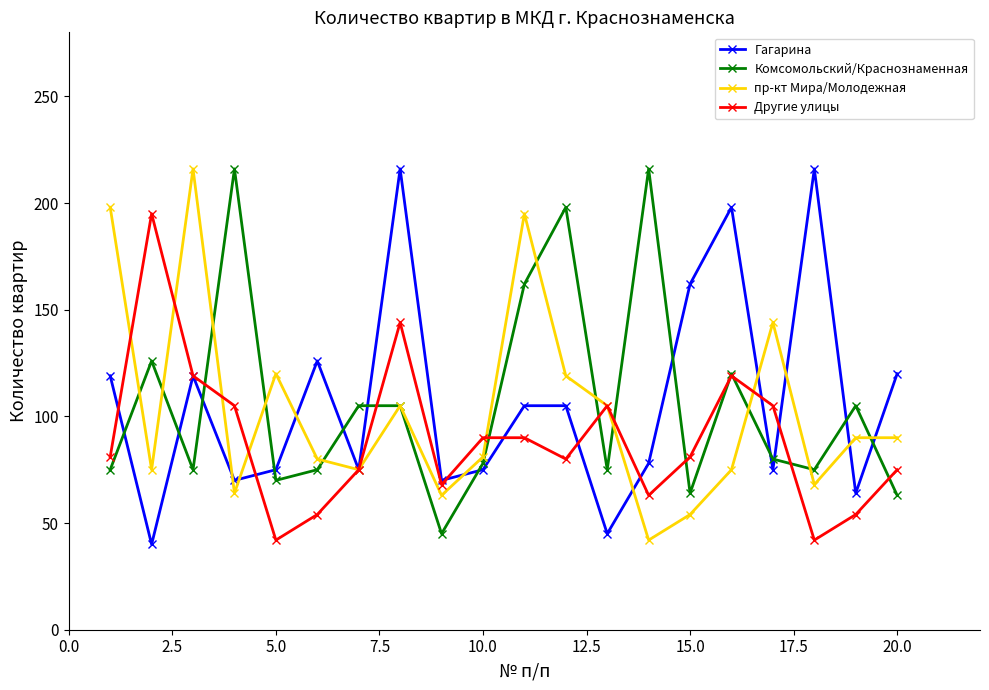

True or false: Комсомольский/Краснознаменная and Гагарина intersect in this chart.

True